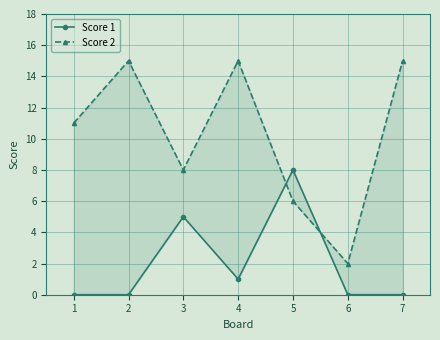

What is the difference between the second highest and minimum values in the Score 2 series?

13